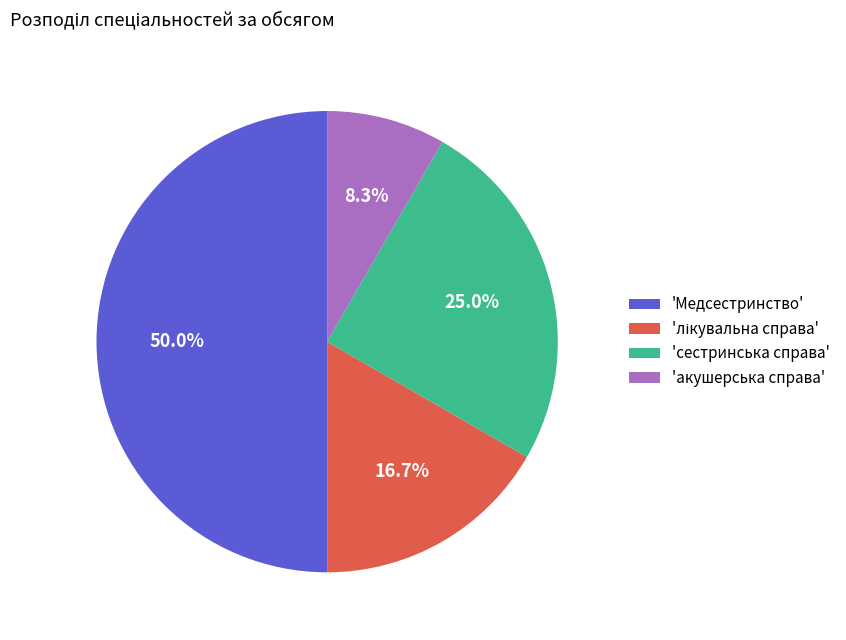

Which has a higher value, 'Медсестринство' or 'сестринська справа'?

'Медсестринство'